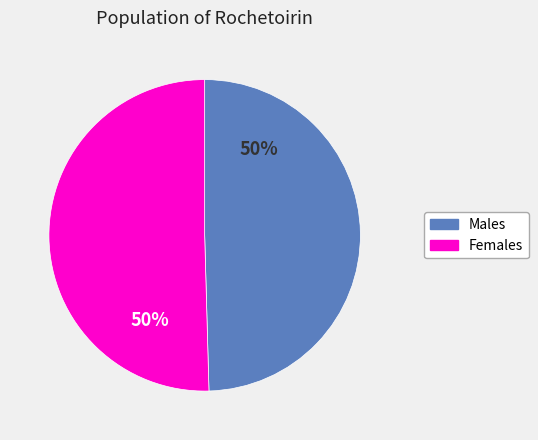

Do Females and Males together represent more than half of the pie?

Yes